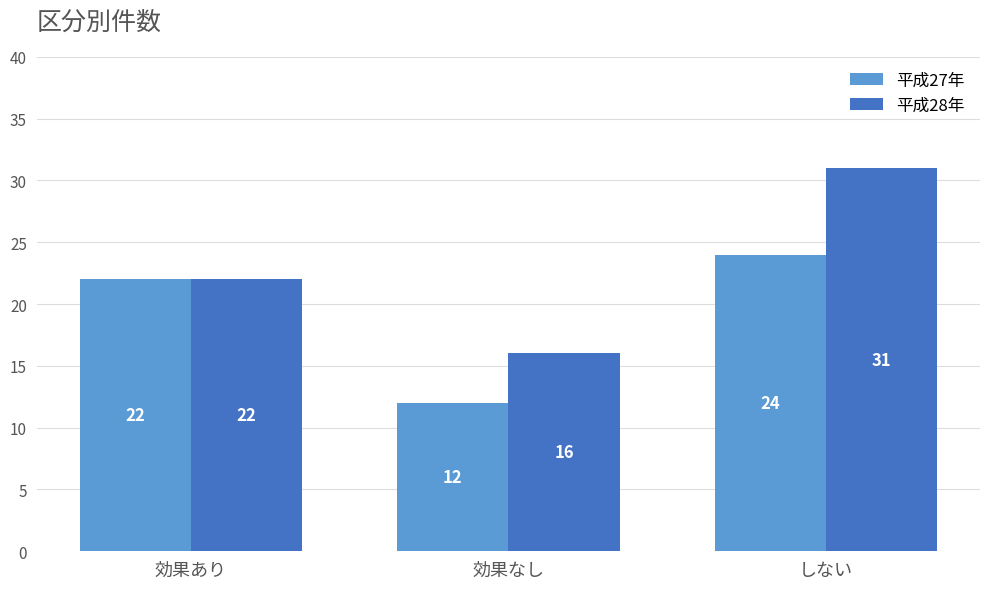

What is the spread (max minus min) of values at 効果なし?

4